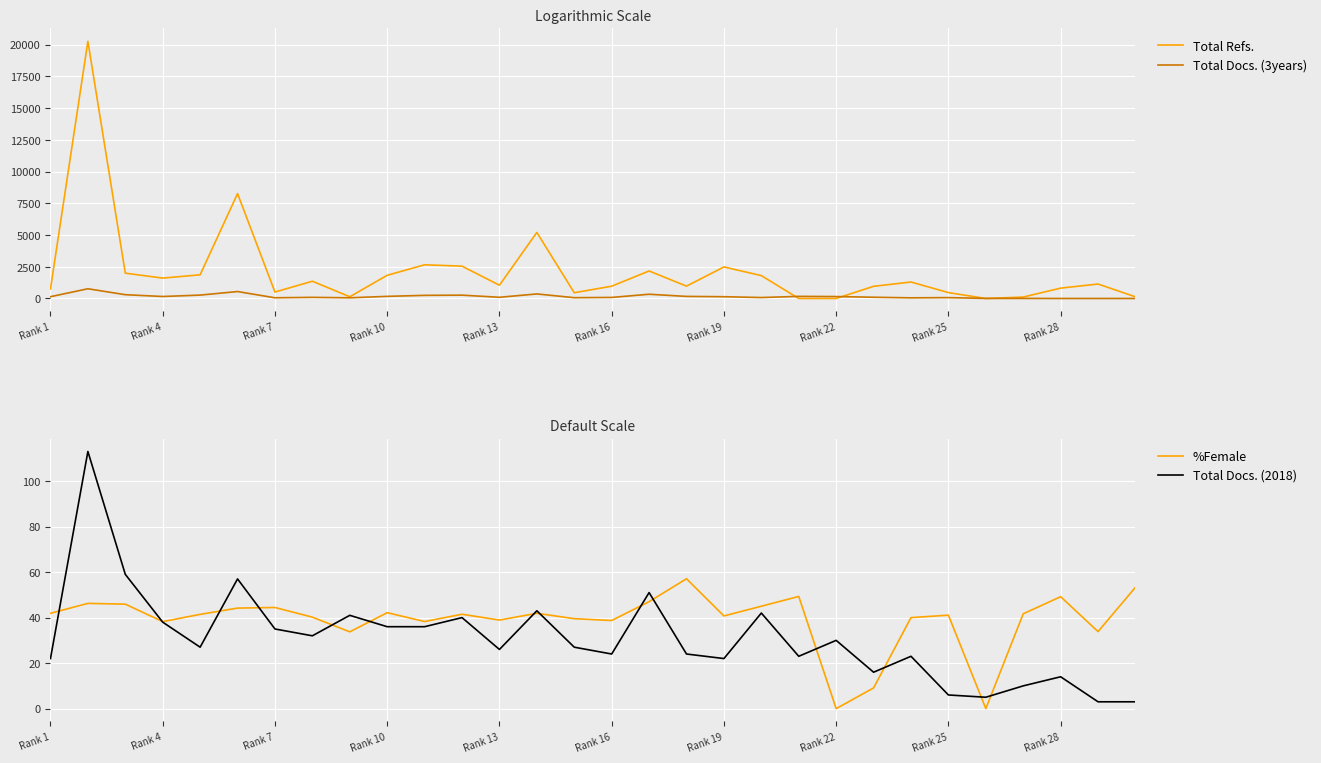

The value of %Female at Rank 10 is 61.6. True or false?

False